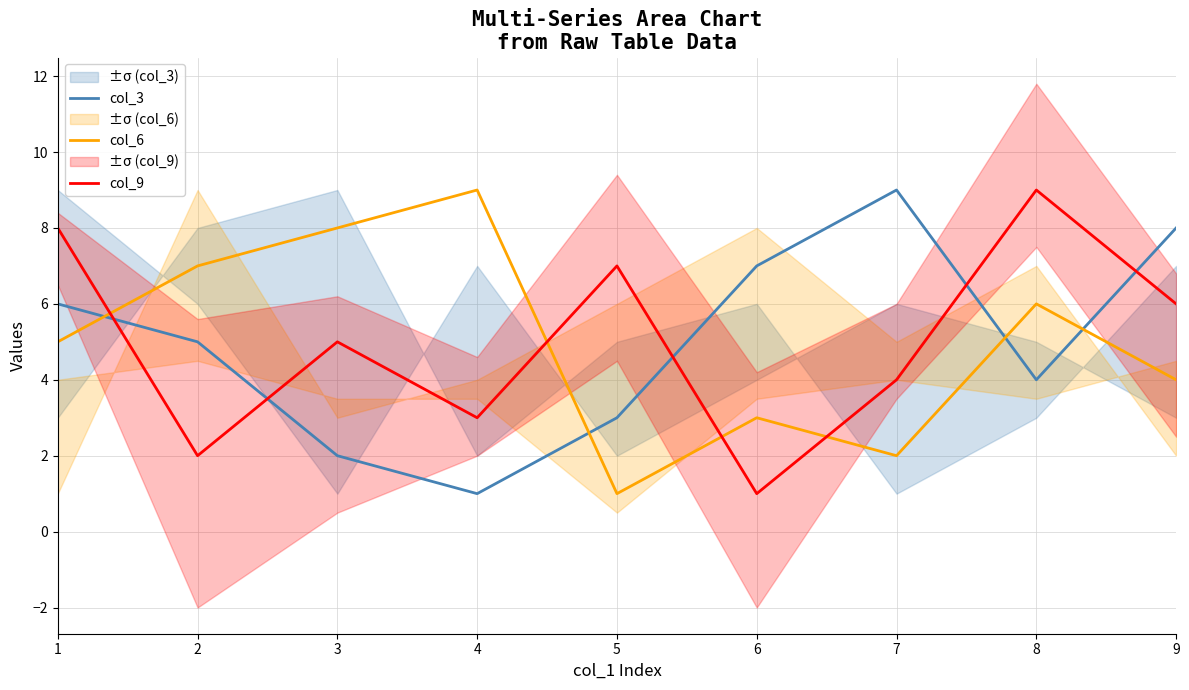

Where is the first local minimum for col_6?

5